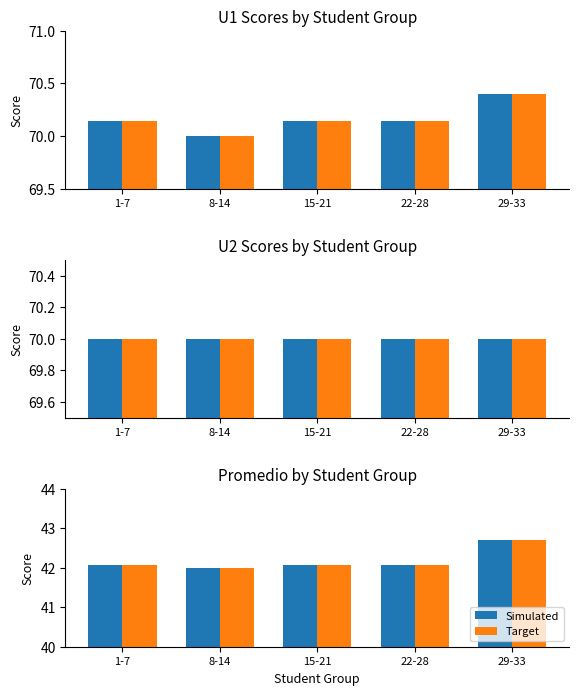

Between 15-21 and 29-33, which is larger?

29-33